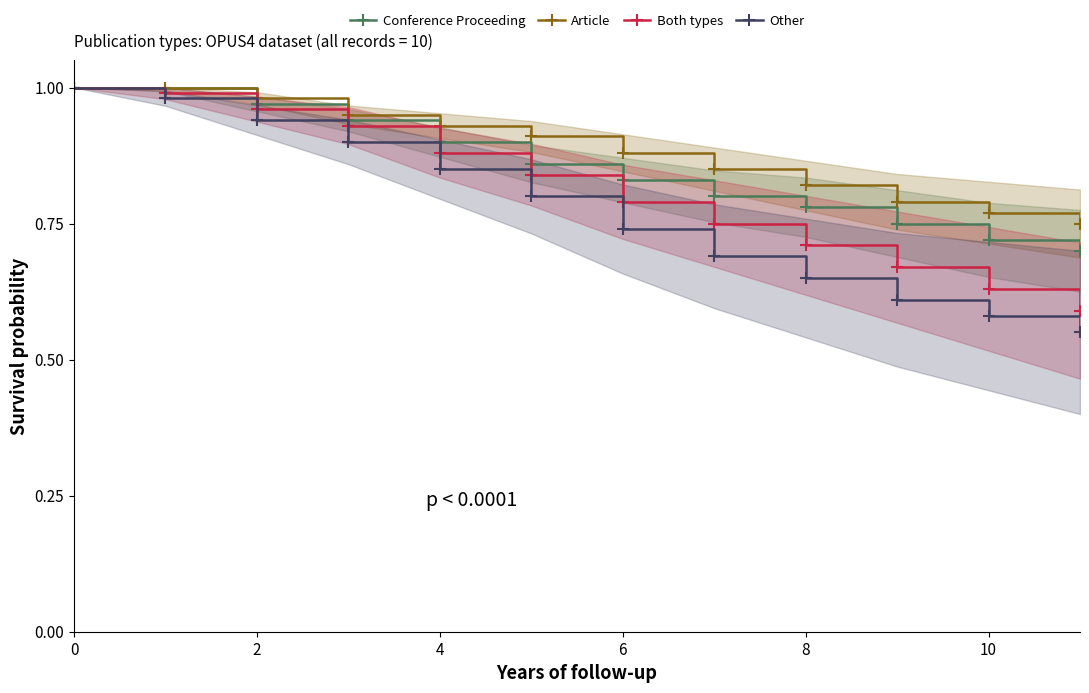

Rank the series by their average value, from highest to lowest.

Article, Conference Proceeding, Both types, Other